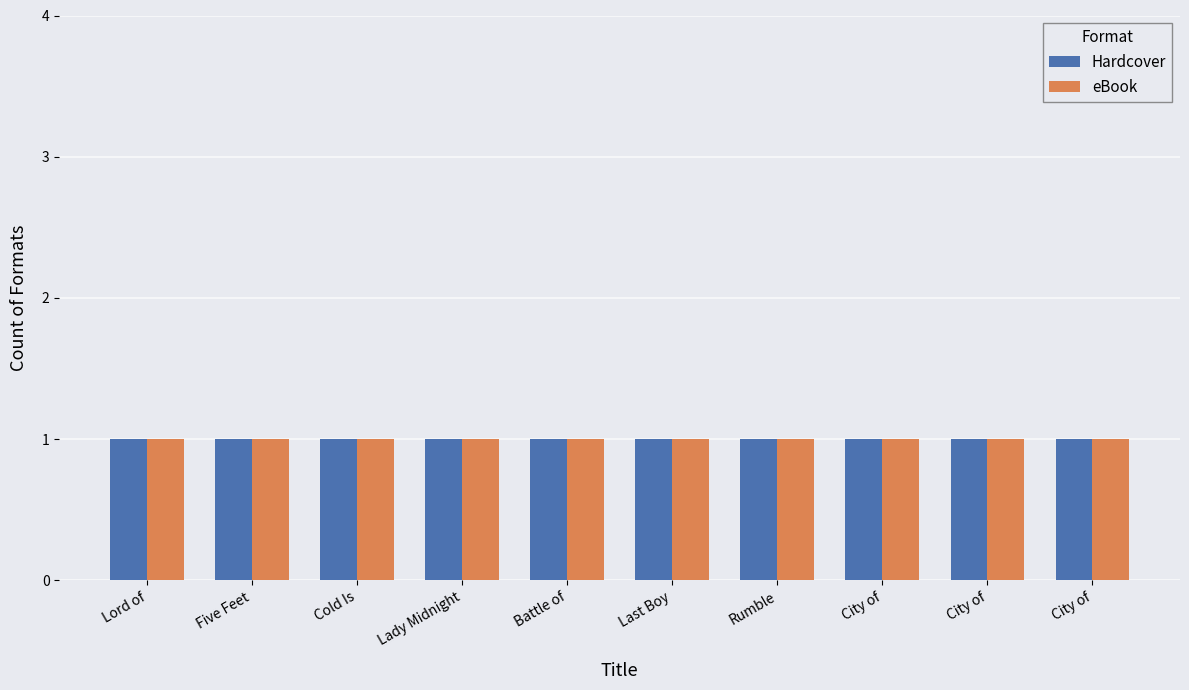

List the series in order of their peak value, highest first.

Hardcover, eBook